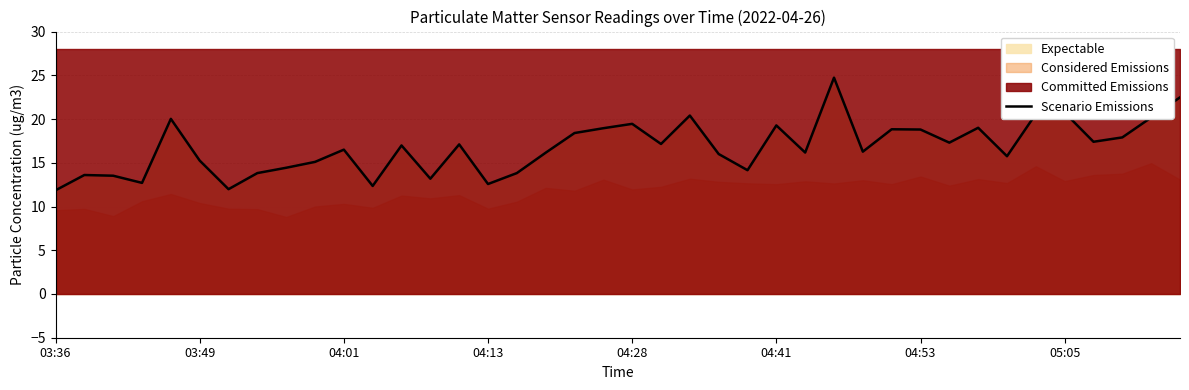

What is the change in value from 05:05 to 37?

+4.1